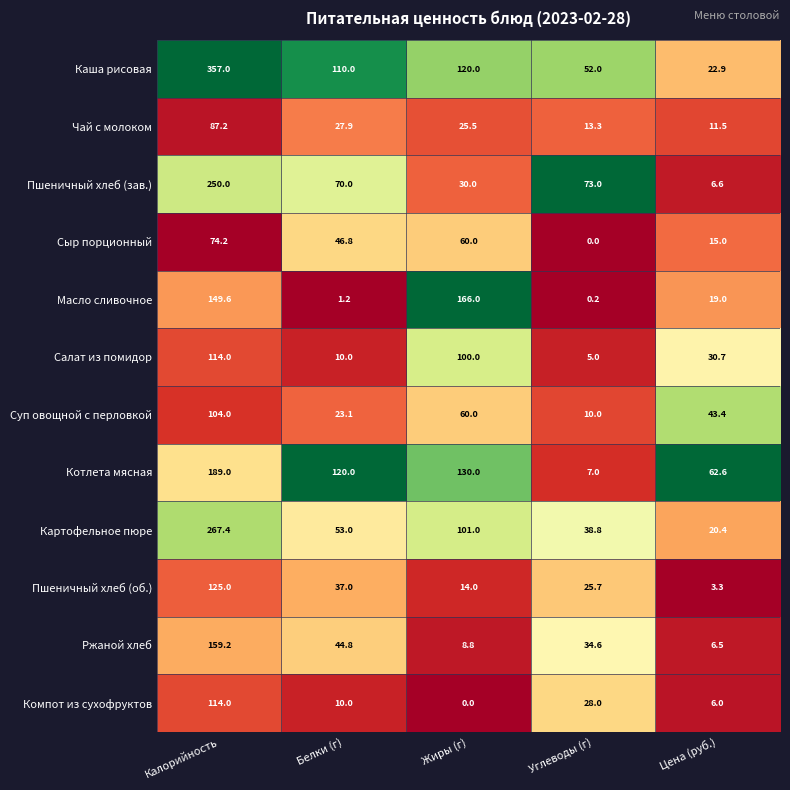

Where does the Картофельное пюре series first go above 53?

Калорийность